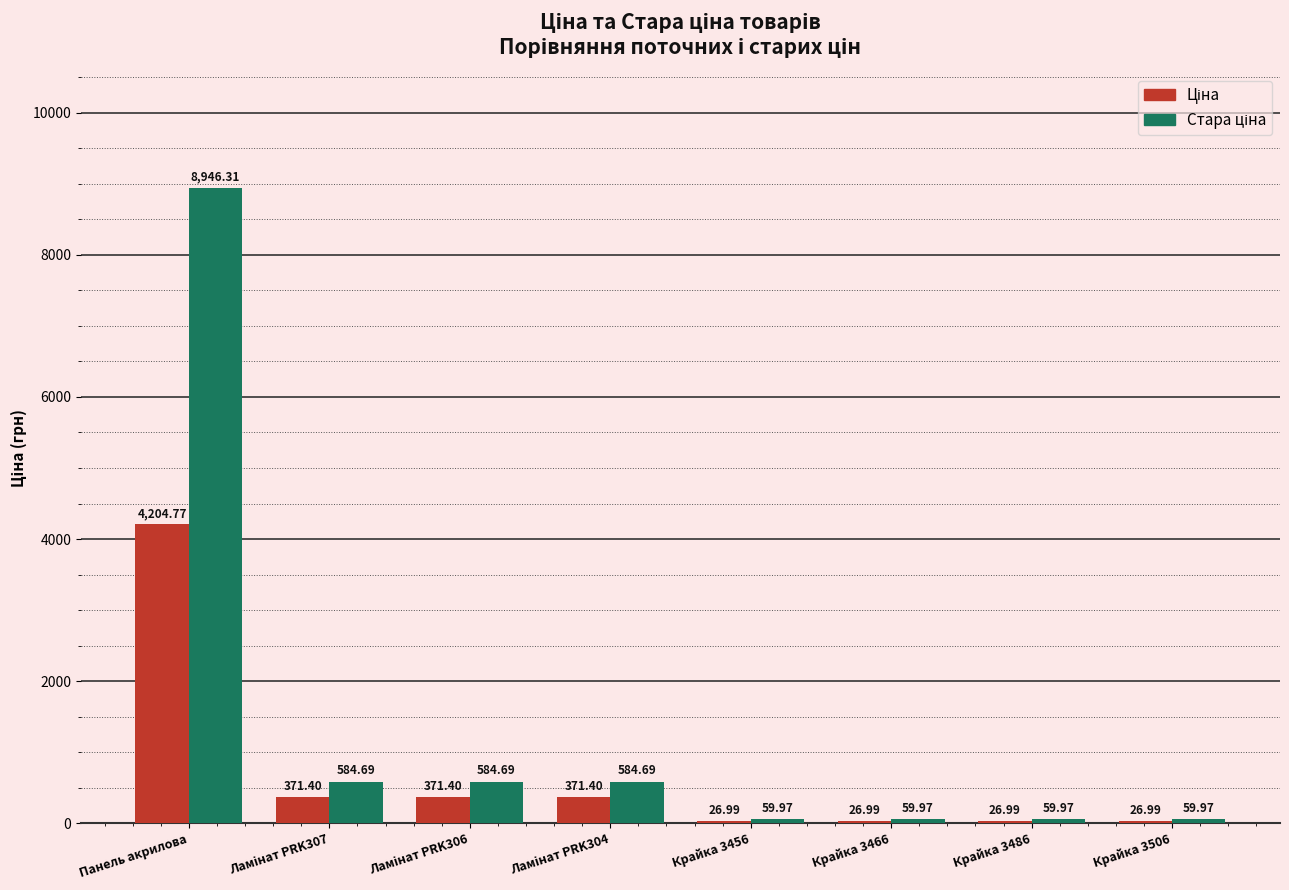

At which category is the sum across all series the highest?

Панель акрилова